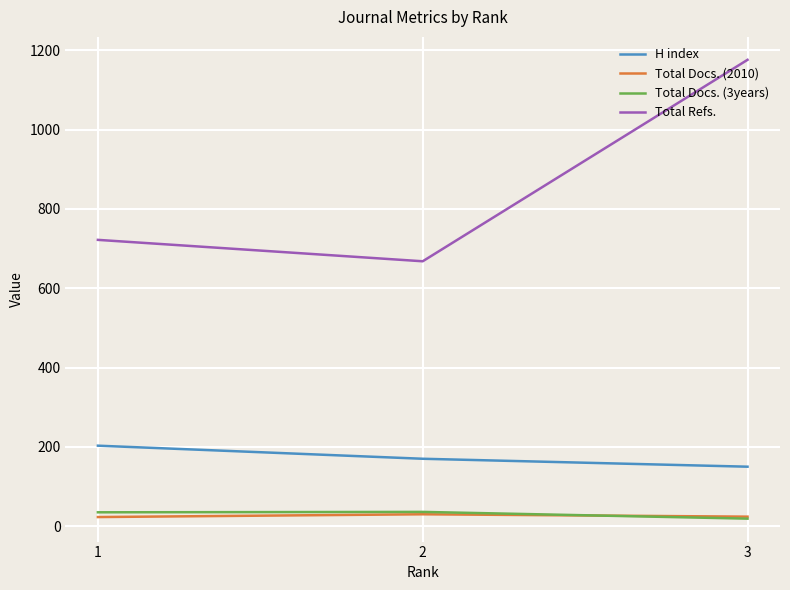

Which category has the lowest value in the H index series?

3